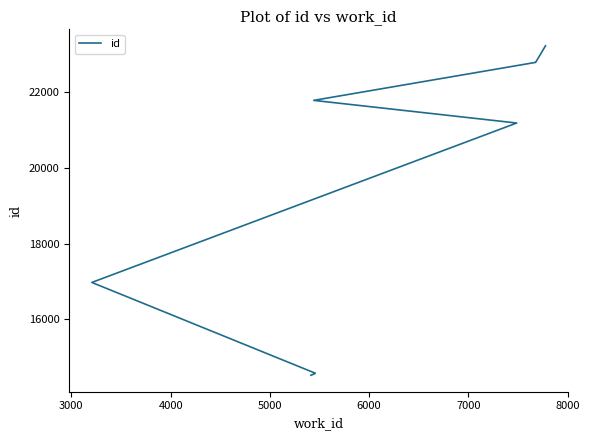

What is the maximum value shown in the chart?

23214